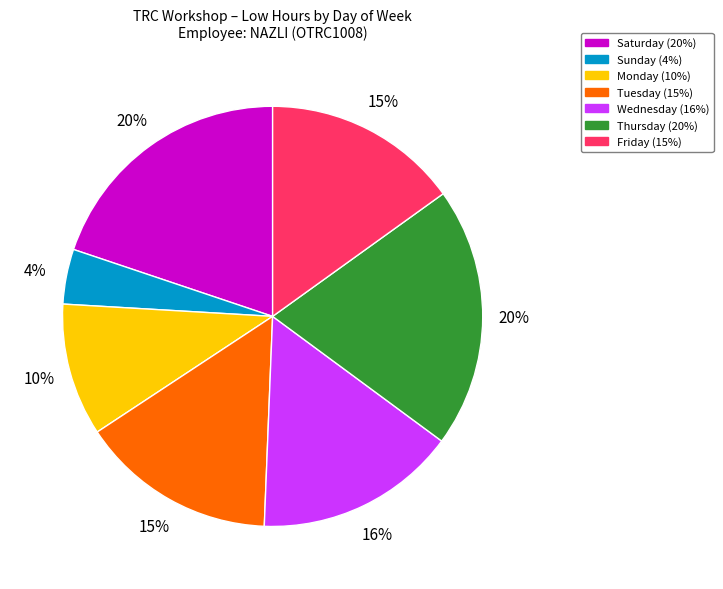

Does any single category account for the majority?

No